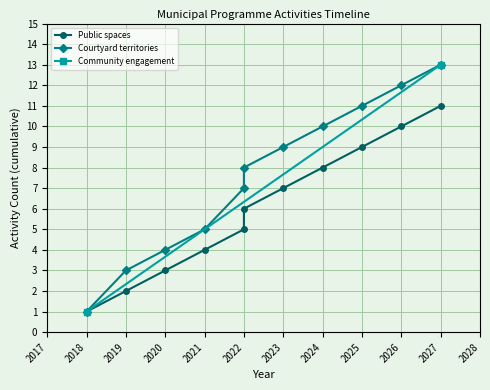

What is the lowest value of the Public spaces series?

1